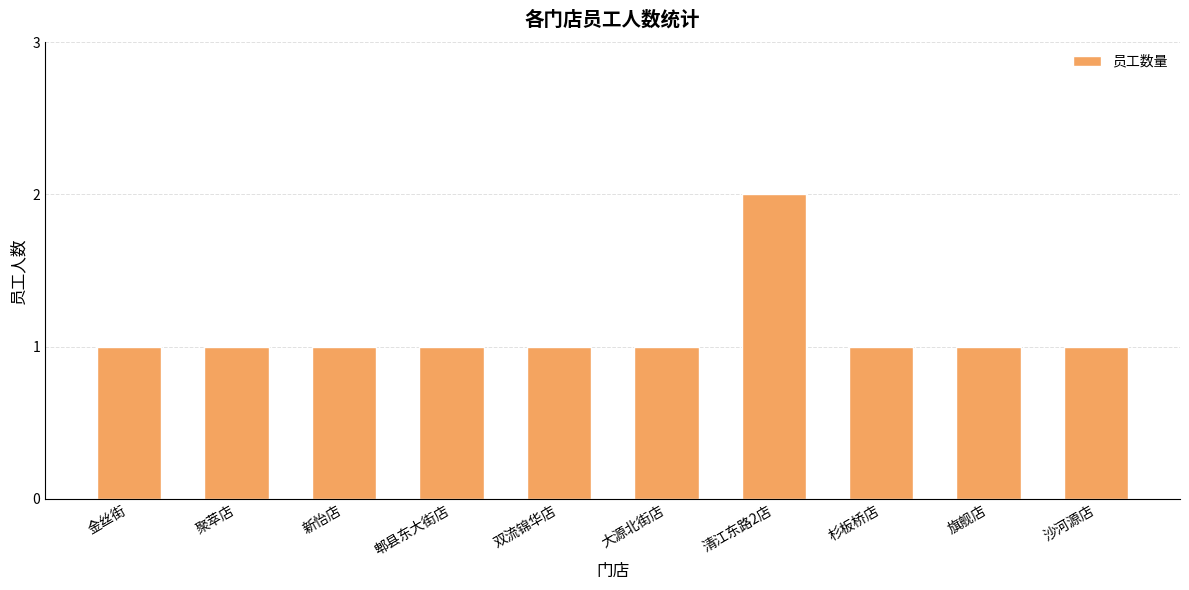

Count the values in the range 1 to 2.

10